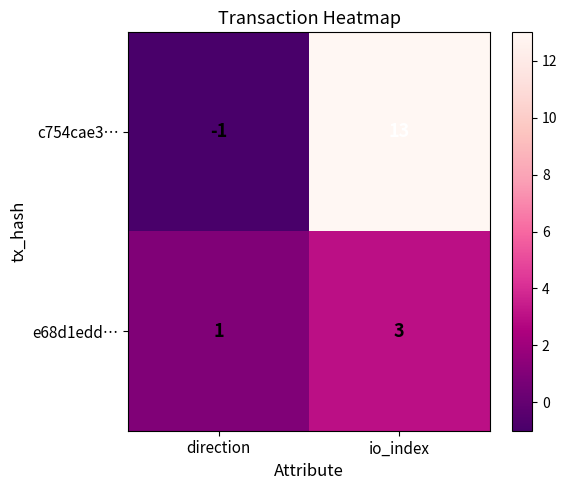

Reading left to right, transcribe all the data shown in this chart.

c754cae3…: direction=-1	io_index=13
e68d1edd…: direction=1	io_index=3